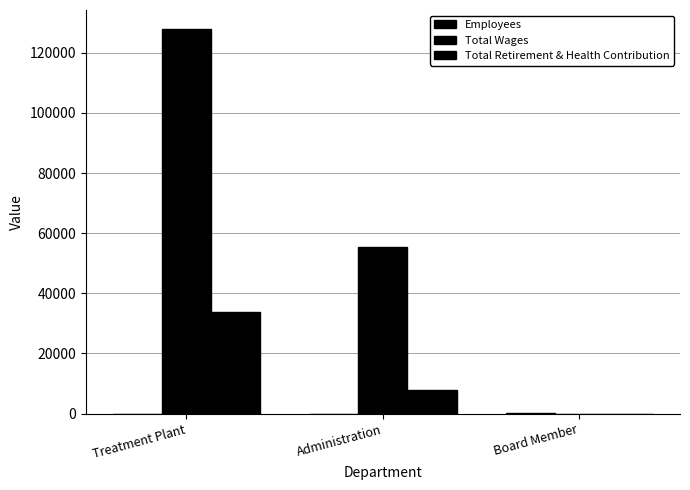

Which has a higher value, Board Member or Treatment Plant?

Board Member